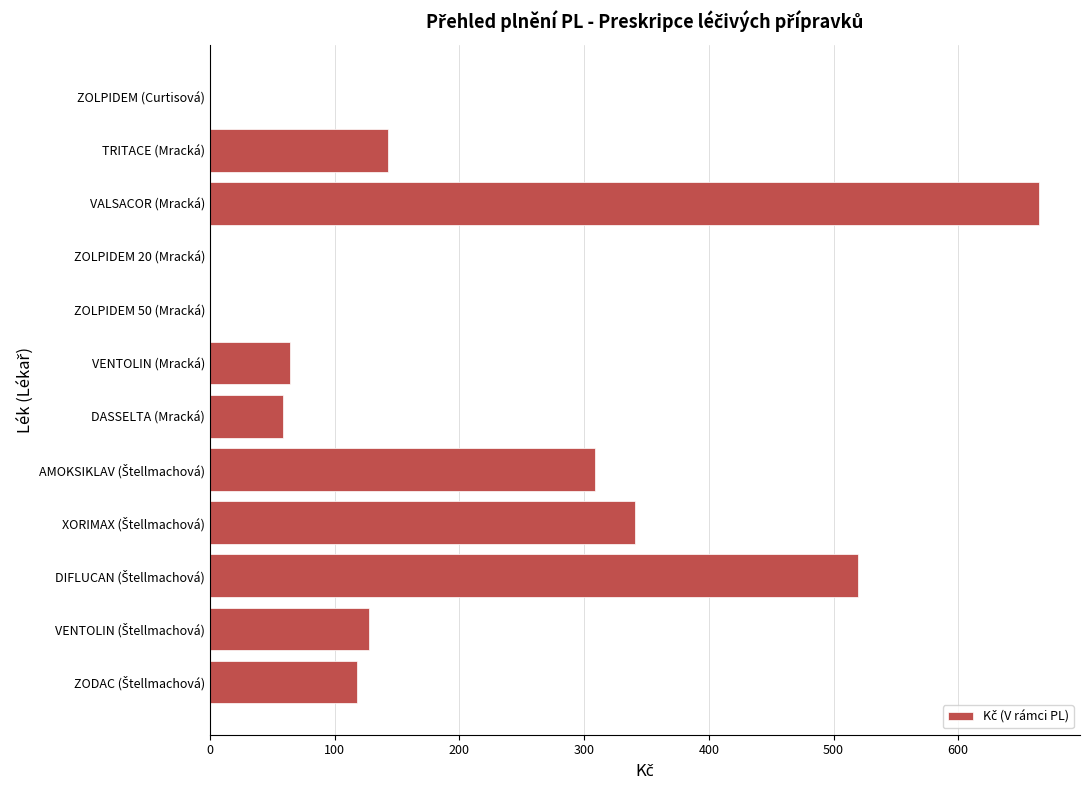

Which has a higher value, ZOLPIDEM 20 (Mracká) or DASSELTA (Mracká)?

DASSELTA (Mracká)